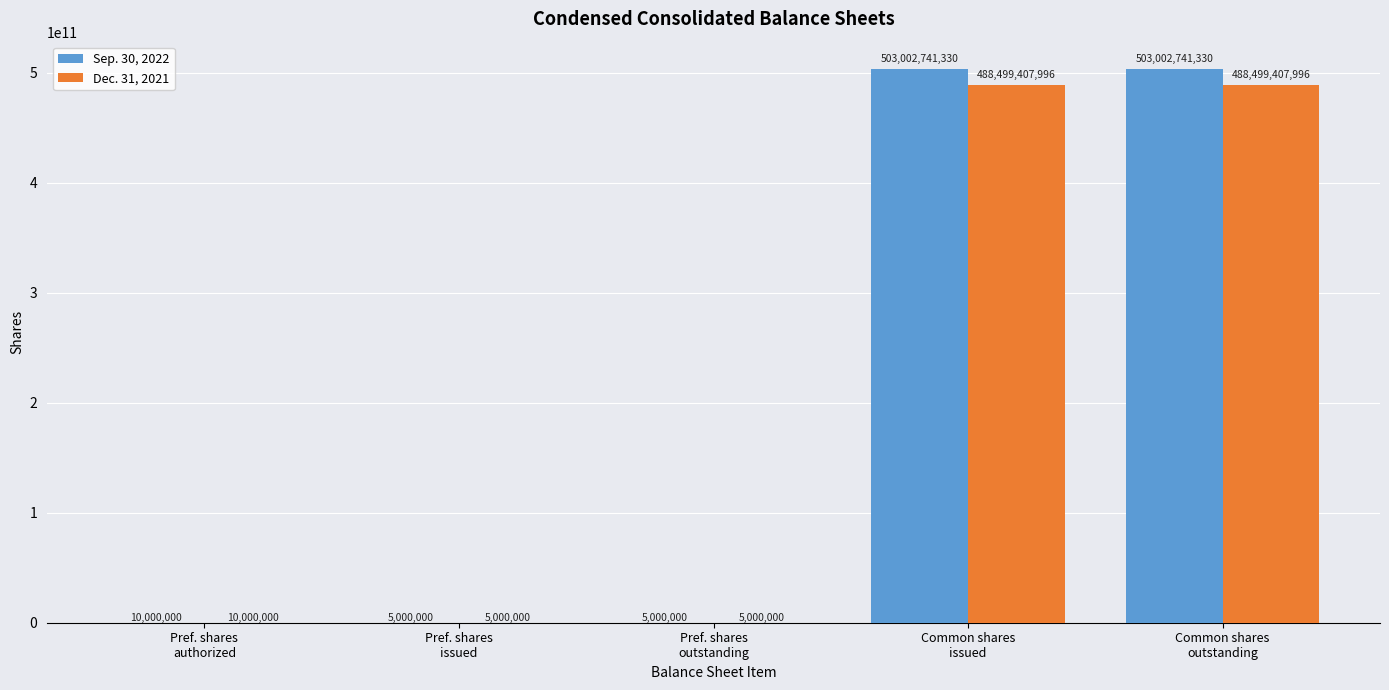

Which series has the largest total across all categories?

Sep. 30, 2022